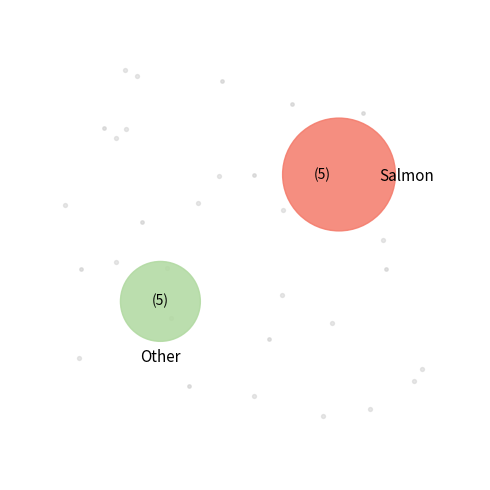

To the nearest percent, what is the average slice percentage?

10%